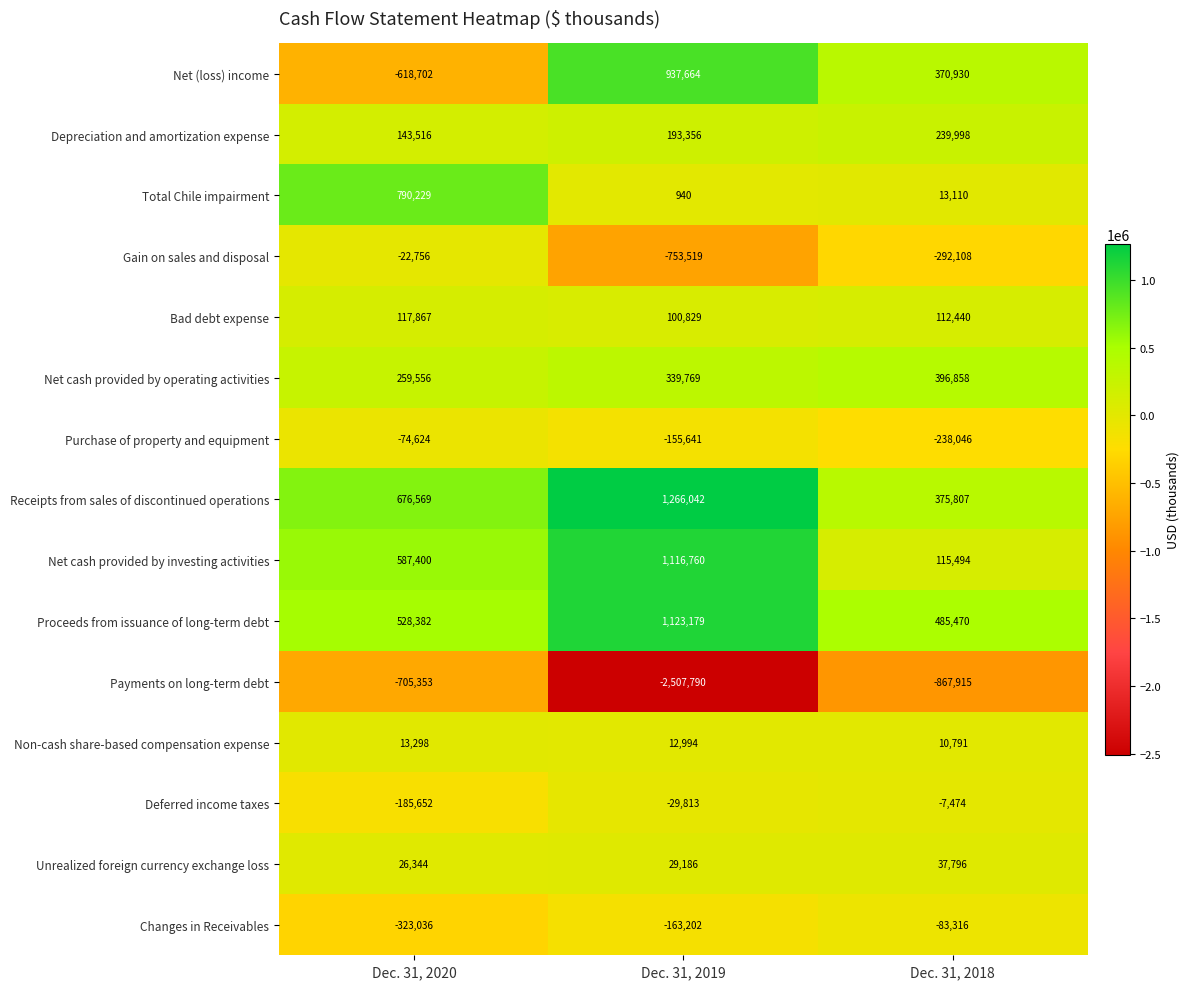

What is the difference between the highest and lowest values at Dec. 31, 2019?

3773832